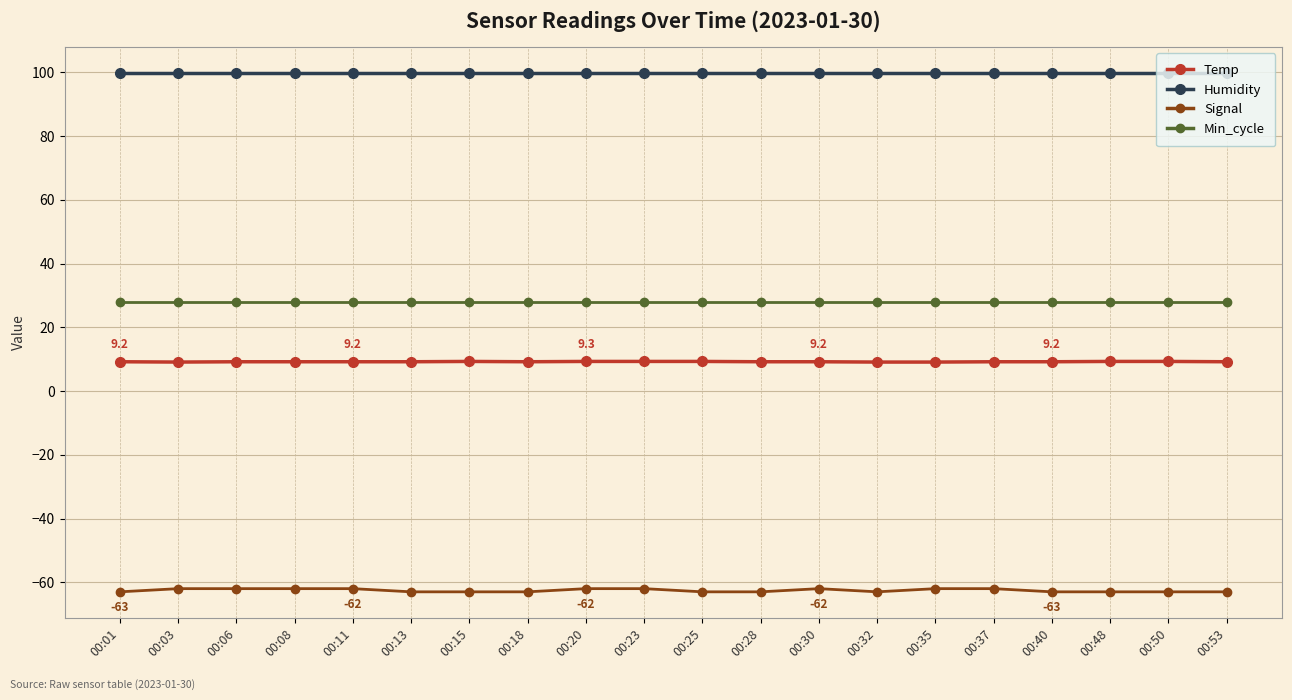

Is it true that Humidity equals 142.2 at 00:08?

False